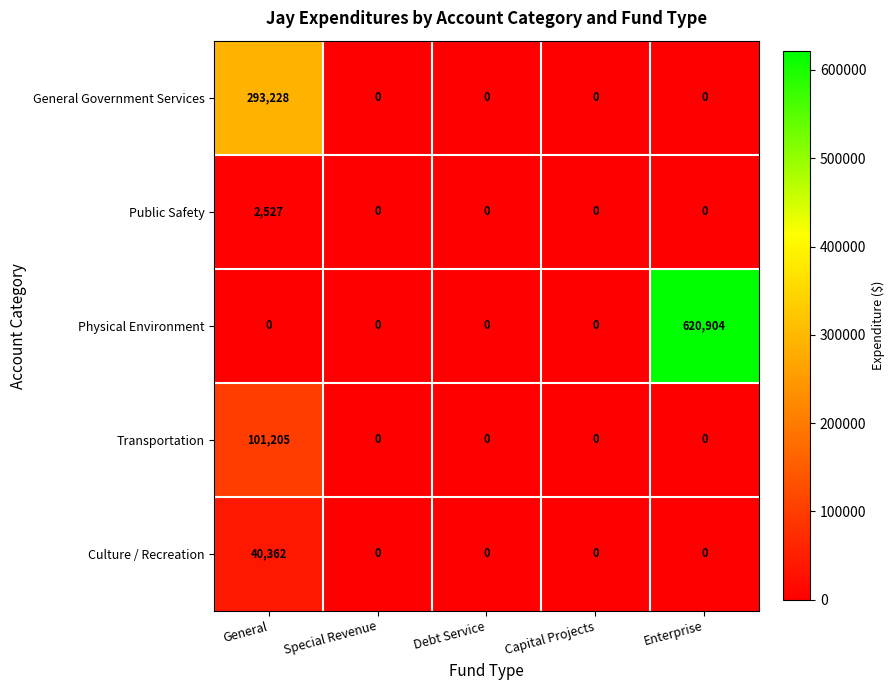

What is the average value of the Culture / Recreation series?

8072